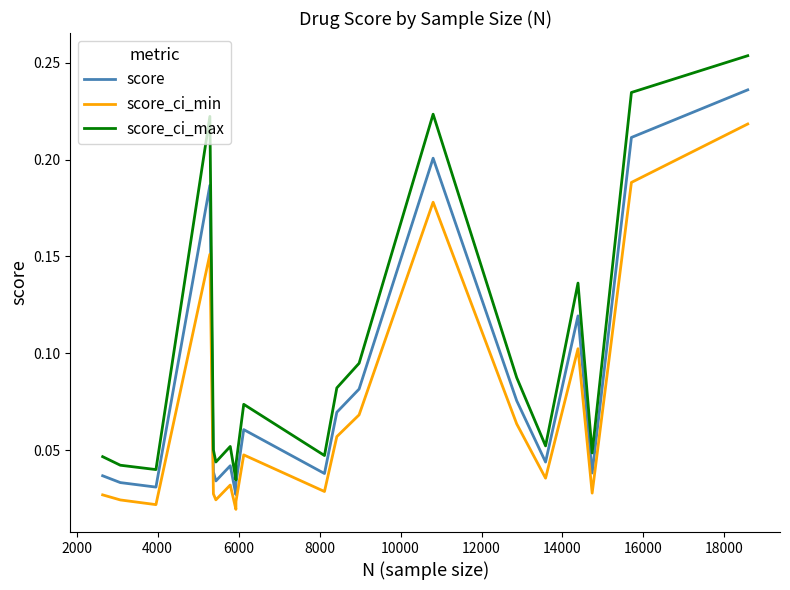

Which series has the widest spread of values?

score_ci_max